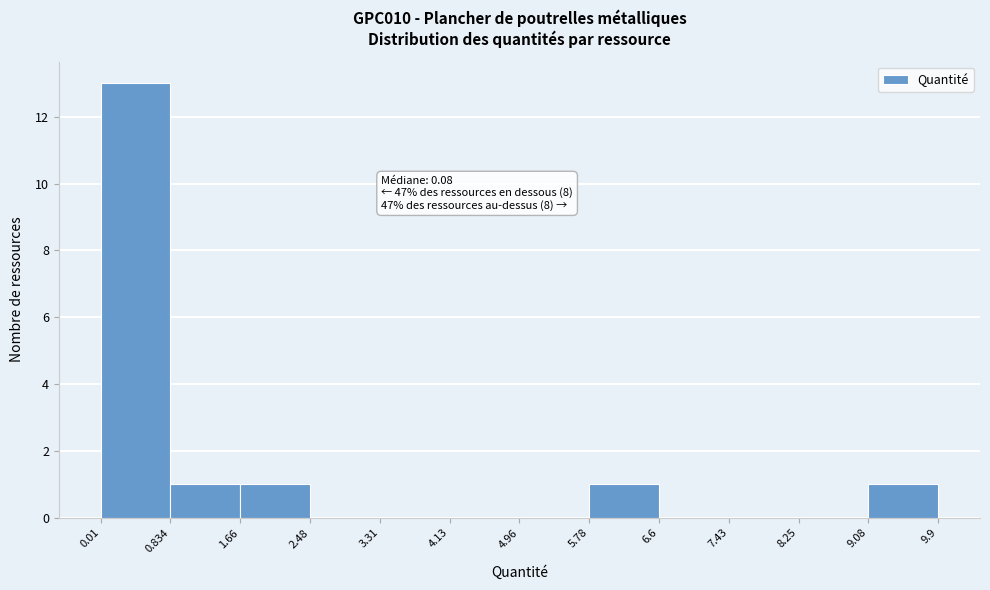

Over which range of the x-axis is the bar tallest?

0.01 to 0.834